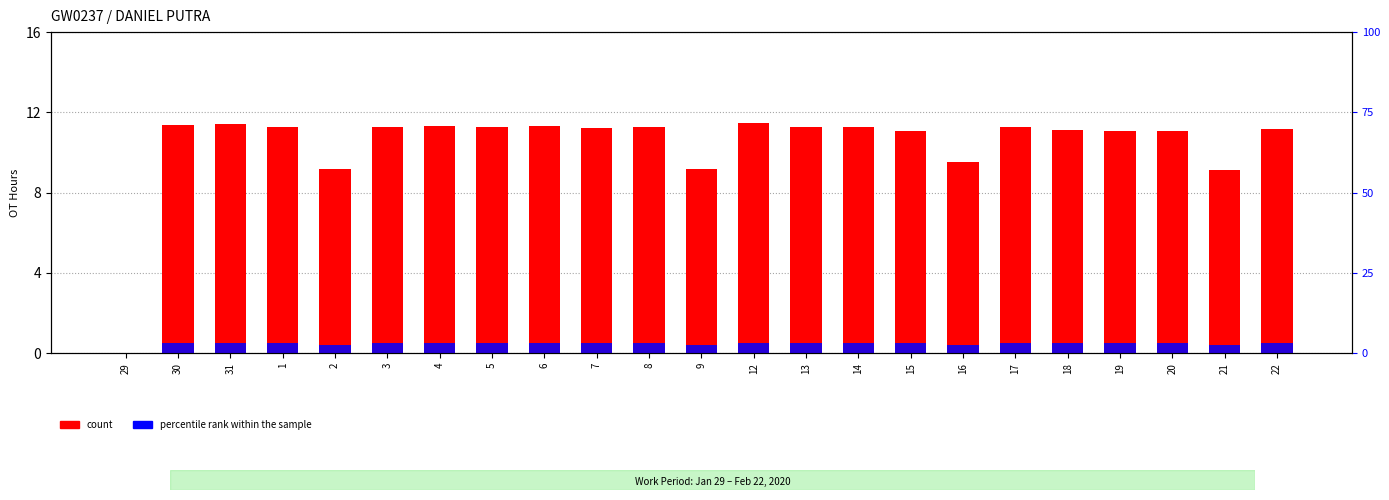

Reading right to left, transcribe all the data shown in this chart.

count: 22=11.2	21=9.1	20=11.1	19=11.1	18=11.1	17=11.3	16=9.5	15=11.1	14=11.3	13=11.3	12=11.4	9=9.2	8=11.2	7=11.2	6=11.3	5=11.3	4=11.3	3=11.3	2=9.2	1=11.3	31=11.4	30=11.4	29=0.0
percentile rank within the sample: 22=0.5	21=0.4	20=0.5	19=0.5	18=0.5	17=0.5	16=0.4	15=0.5	14=0.5	13=0.5	12=0.5	9=0.4	8=0.5	7=0.5	6=0.5	5=0.5	4=0.5	3=0.5	2=0.4	1=0.5	31=0.5	30=0.5	29=0.0